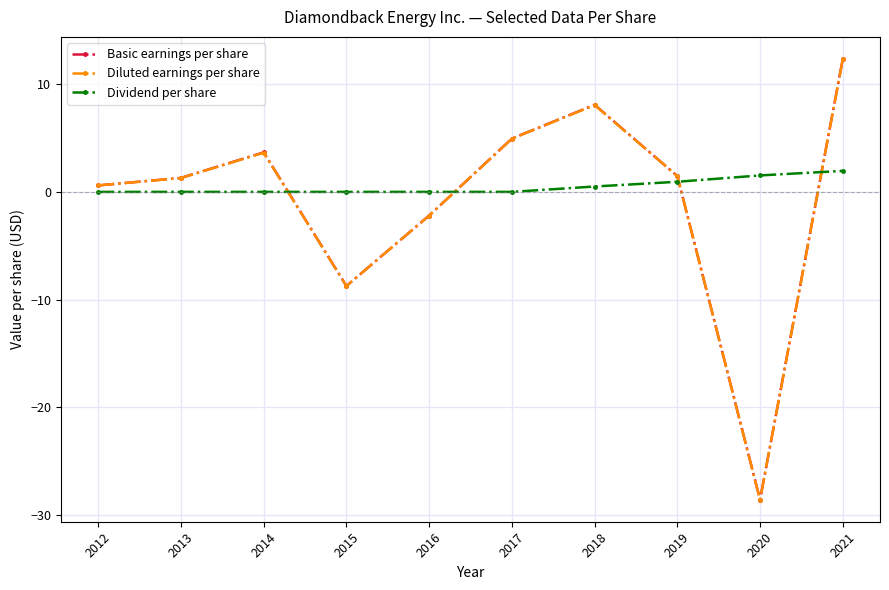

What is the total value across all series at 2017?

9.9